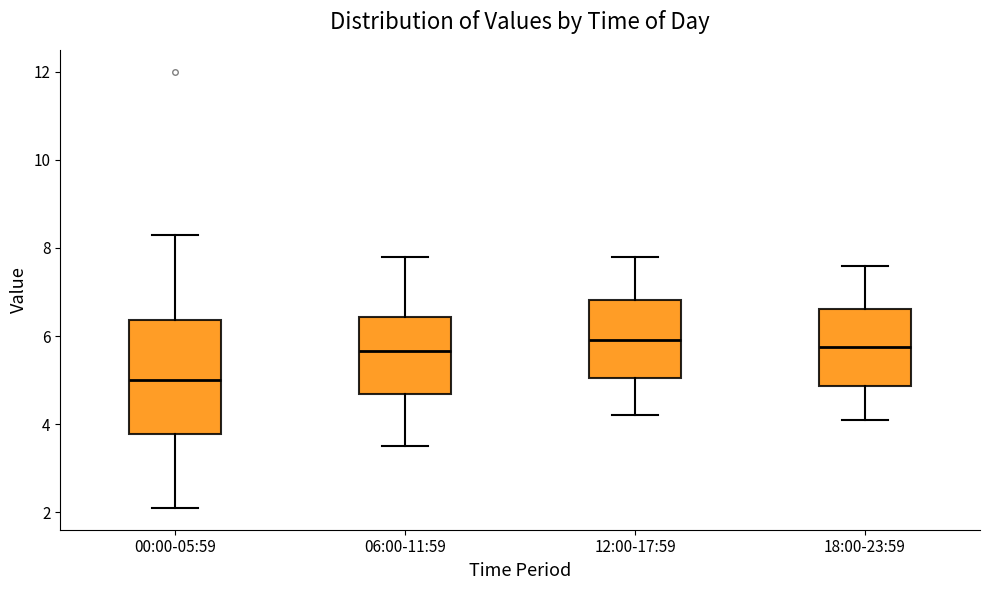

Which box has the lowest median line?

00:00-05:59